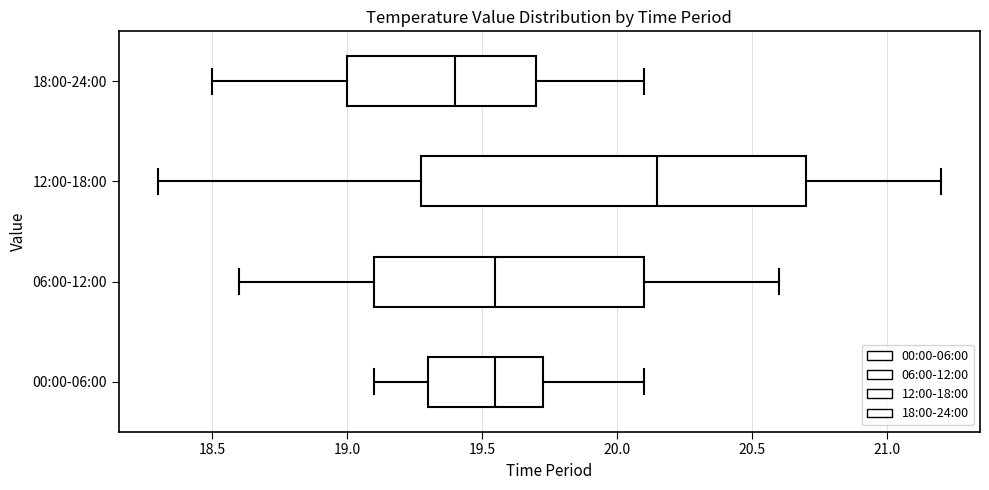

Reading bottom to top, read every box against the x-axis: the position of its median line, the range the box covers, and the ends of its whiskers. The values are not printed on the chart, so give them approximately, as read against the axis.

00:00-06:00: median 19.55, box 19.30 to 19.75, whiskers 19.10 to 20.10
06:00-12:00: median 19.55, box 19.10 to 20.10, whiskers 18.60 to 20.60
12:00-18:00: median 20.15, box 19.30 to 20.70, whiskers 18.30 to 21.20
18:00-24:00: median 19.40, box 19.00 to 19.70, whiskers 18.50 to 20.10